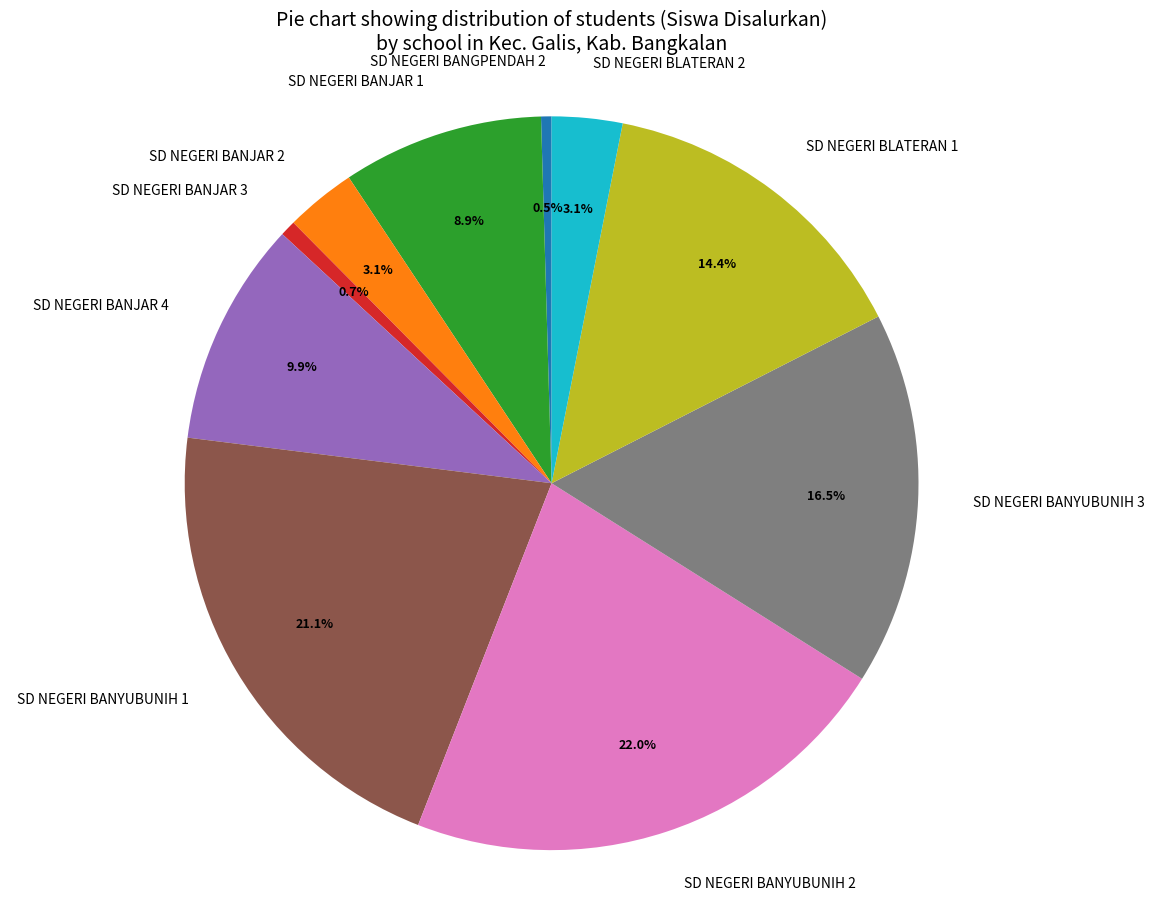

True or false: SD NEGERI BANJAR 4 accounts for 10% of the total.

True